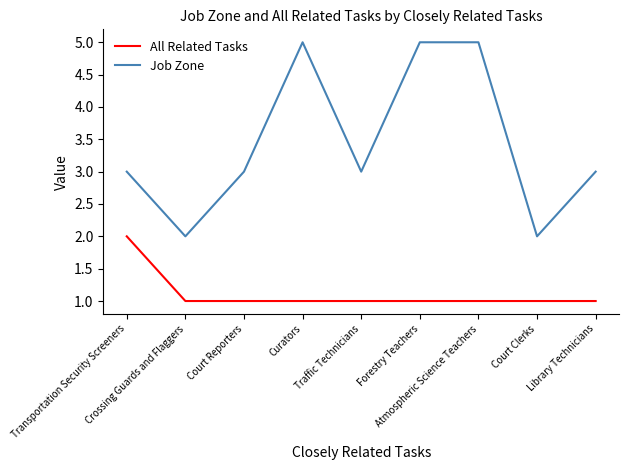

True or false: Job Zone and All Related Tasks cross at least once.

False